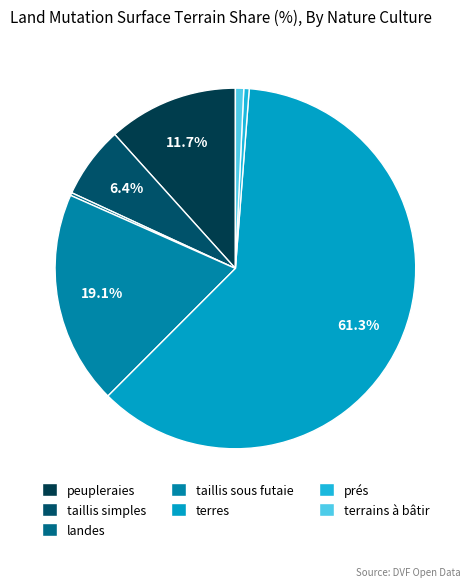

To the nearest percent, what is the difference between the largest and smallest slice percentages?

61%